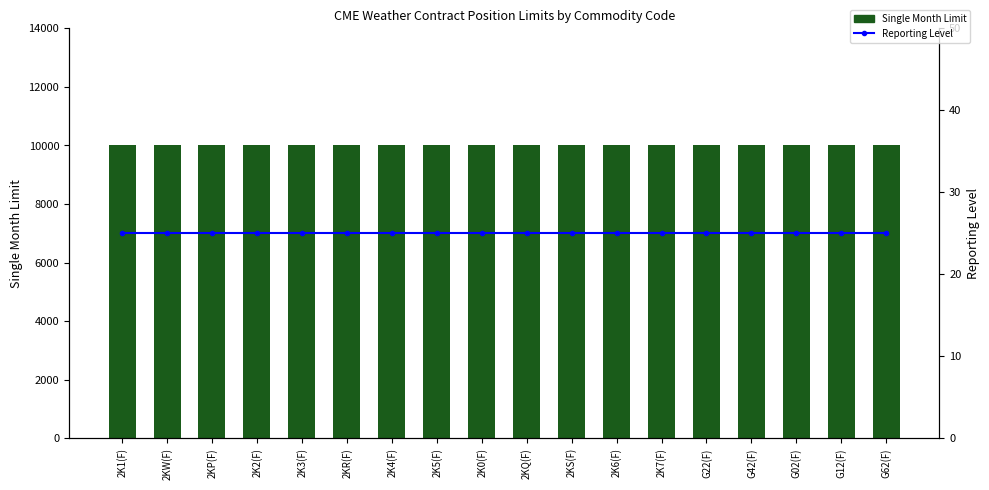

Between 2K4(F) and 2KQ(F), which is larger?

2K4(F)